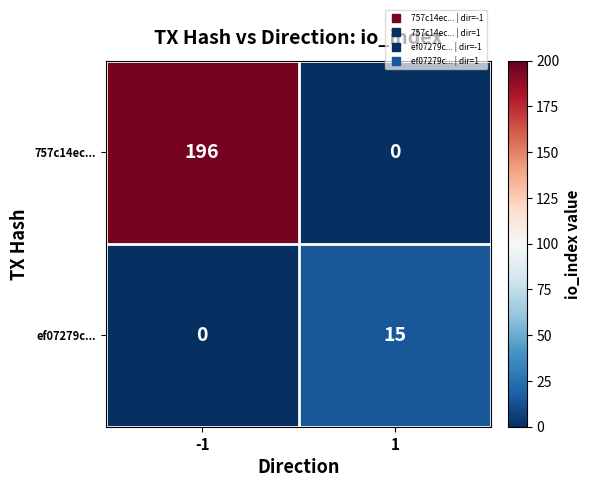

True or false: 757c14ec... has a value of 0 at 1.

True